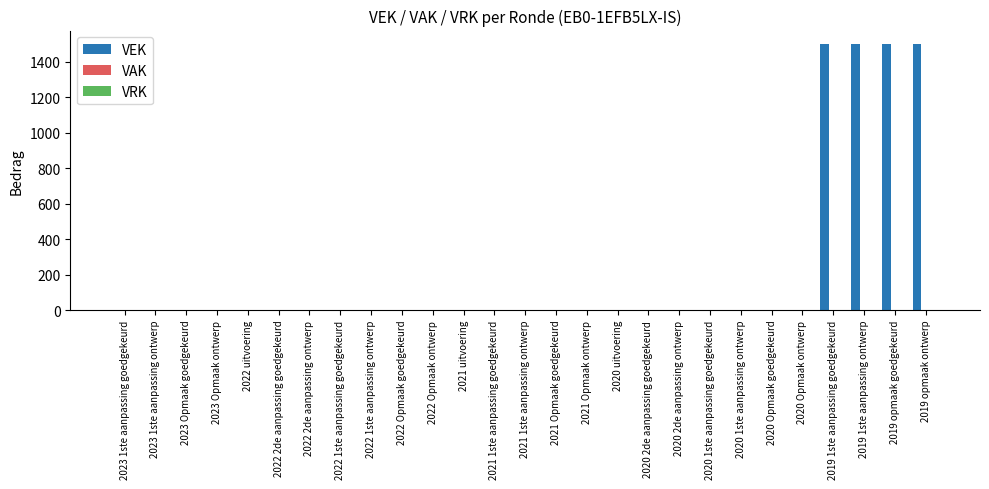

What is the sum of all values?

6000